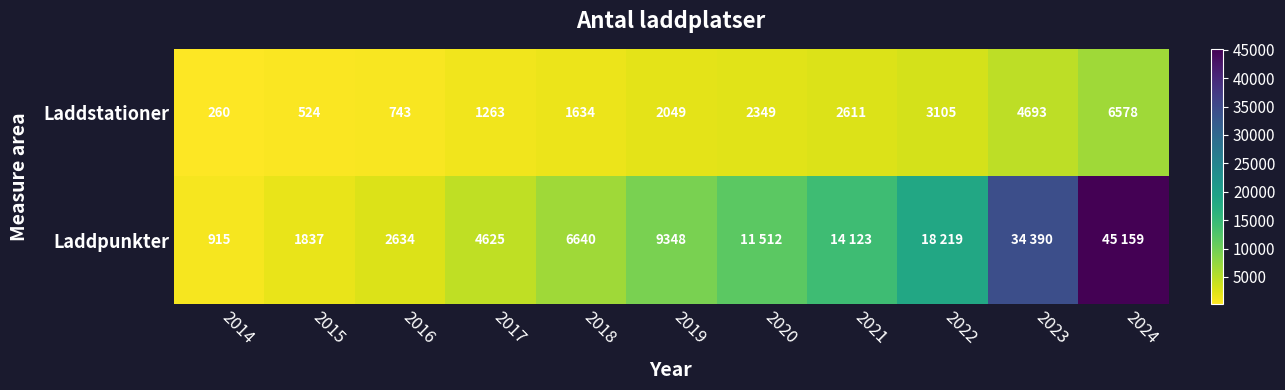

The Laddpunkter series shows 915 at 2014. True or false?

True